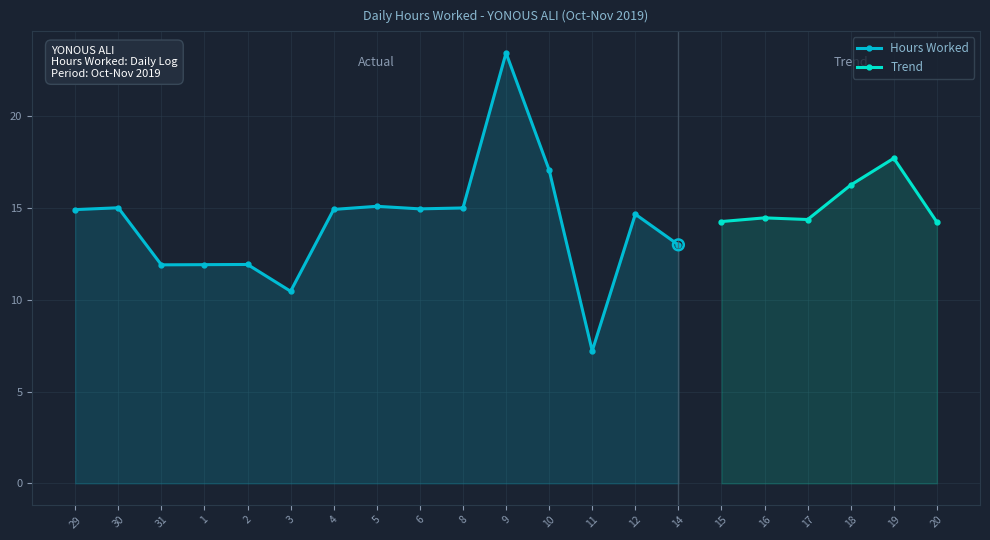

Between 3 and 31, which is larger?

31